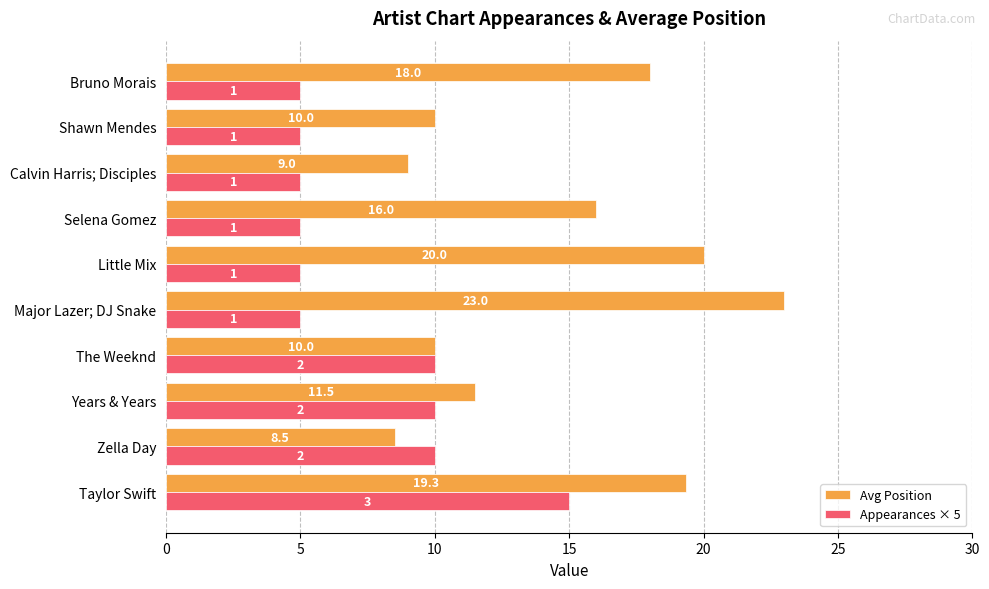

Which series has the widest spread of values?

Avg Position